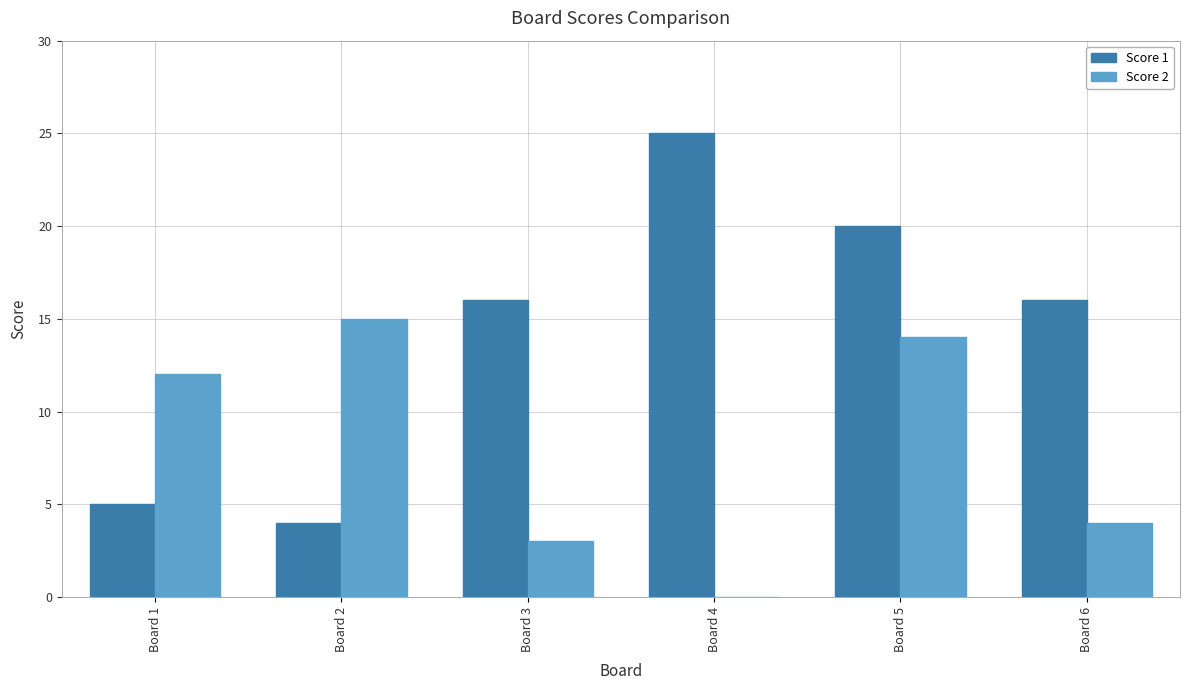

What is the maximum value for Score 1?

25